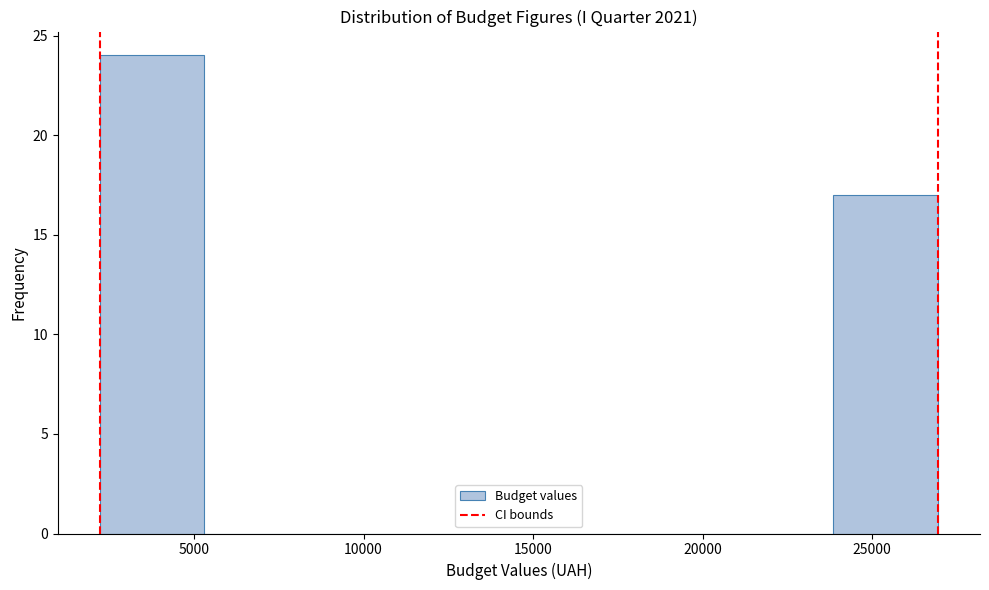

How tall is the bar that spans 24000 to 27000 on the x-axis? Neither the bar edges nor the heights are printed on the chart, so give them approximately, as read against the axes.

17